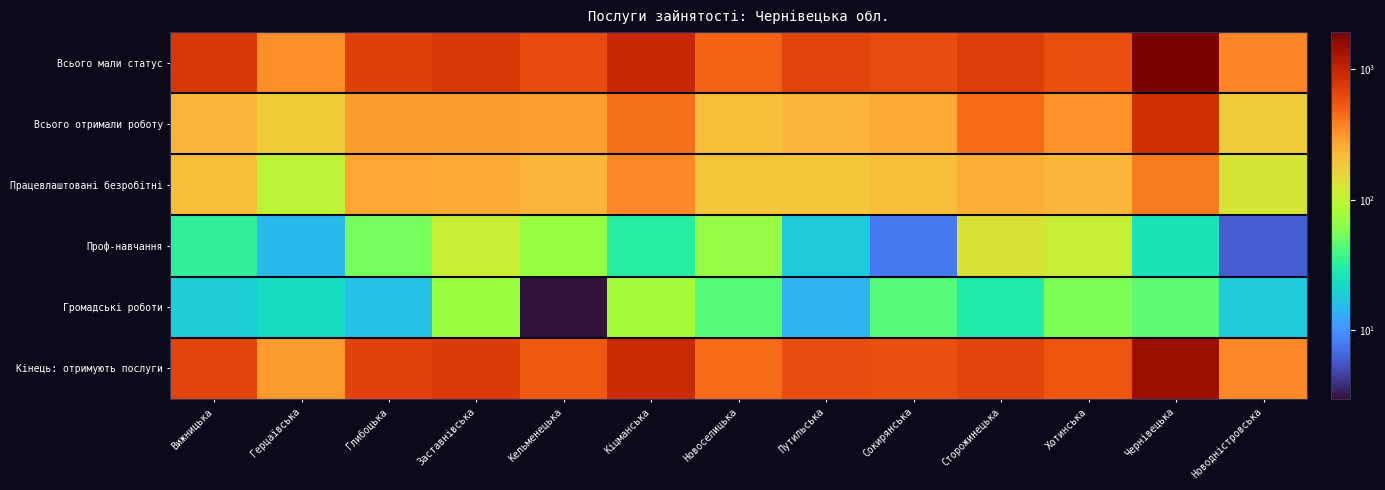

How many categories are shown in the chart?

13